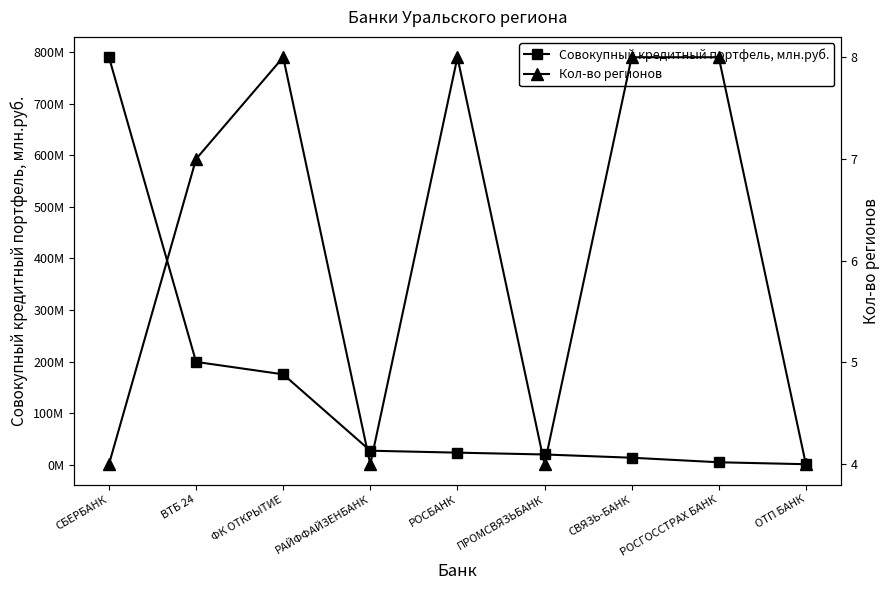

What is the total value across all series at ВТБ 24?

199472186.0